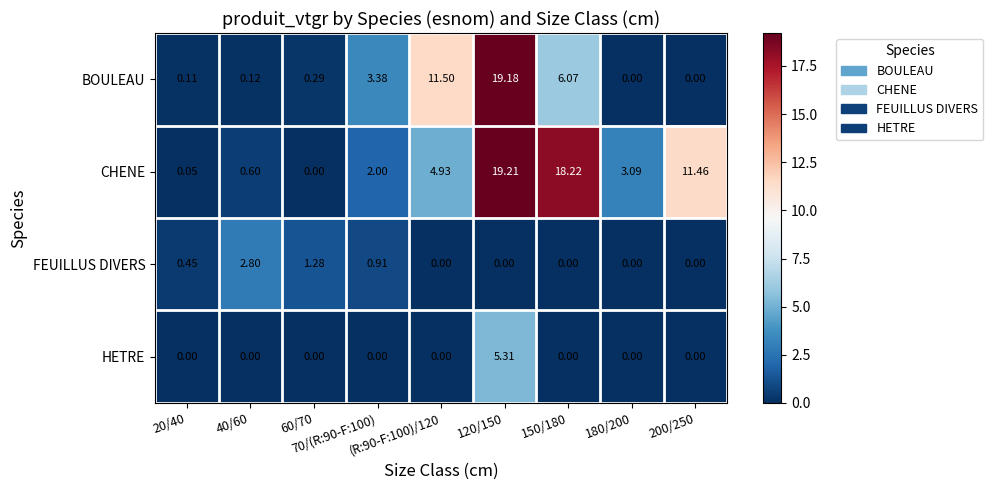

List the series in order of their peak value, highest first.

CHENE, BOULEAU, HETRE, FEUILLUS DIVERS